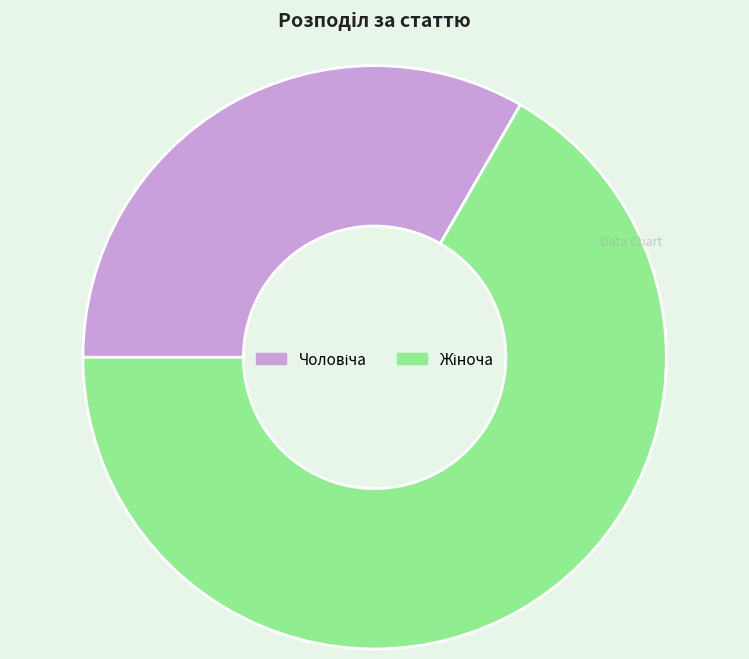

Is there a majority slice in this chart?

Yes